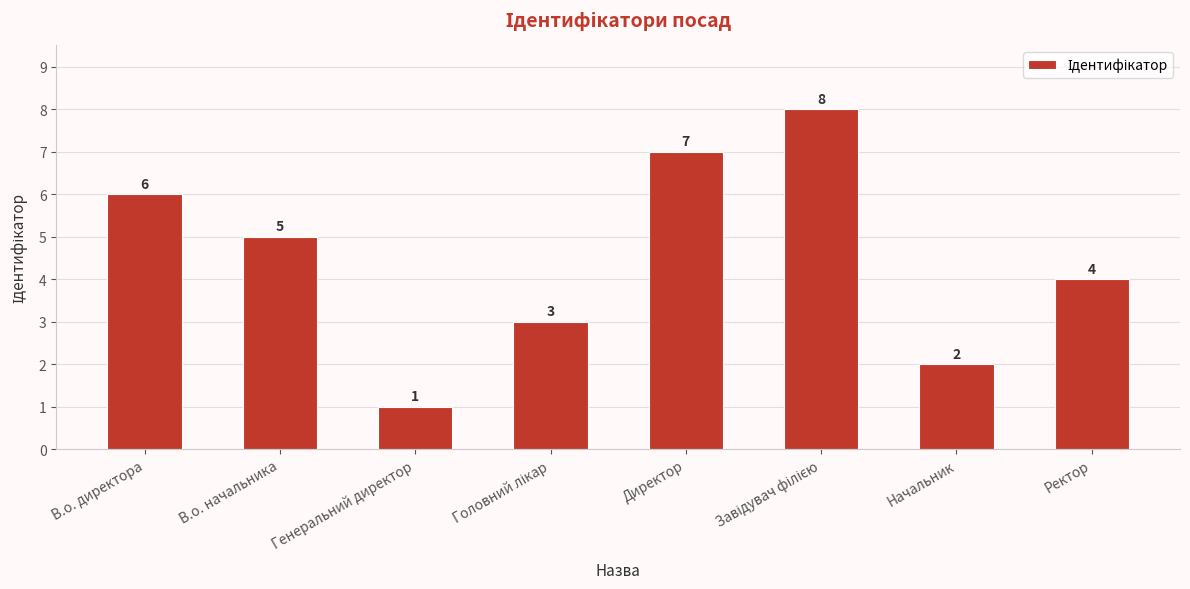

Count the number of data series in this chart.

1